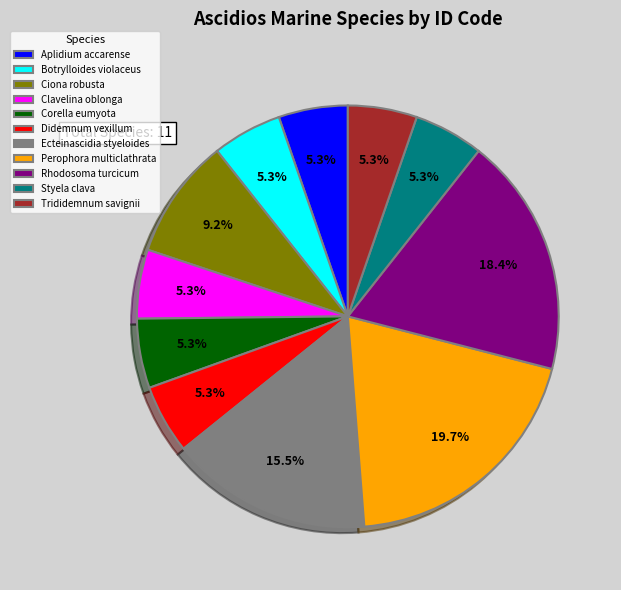

Which category has the biggest portion of the pie?

Perophora multiclathrata